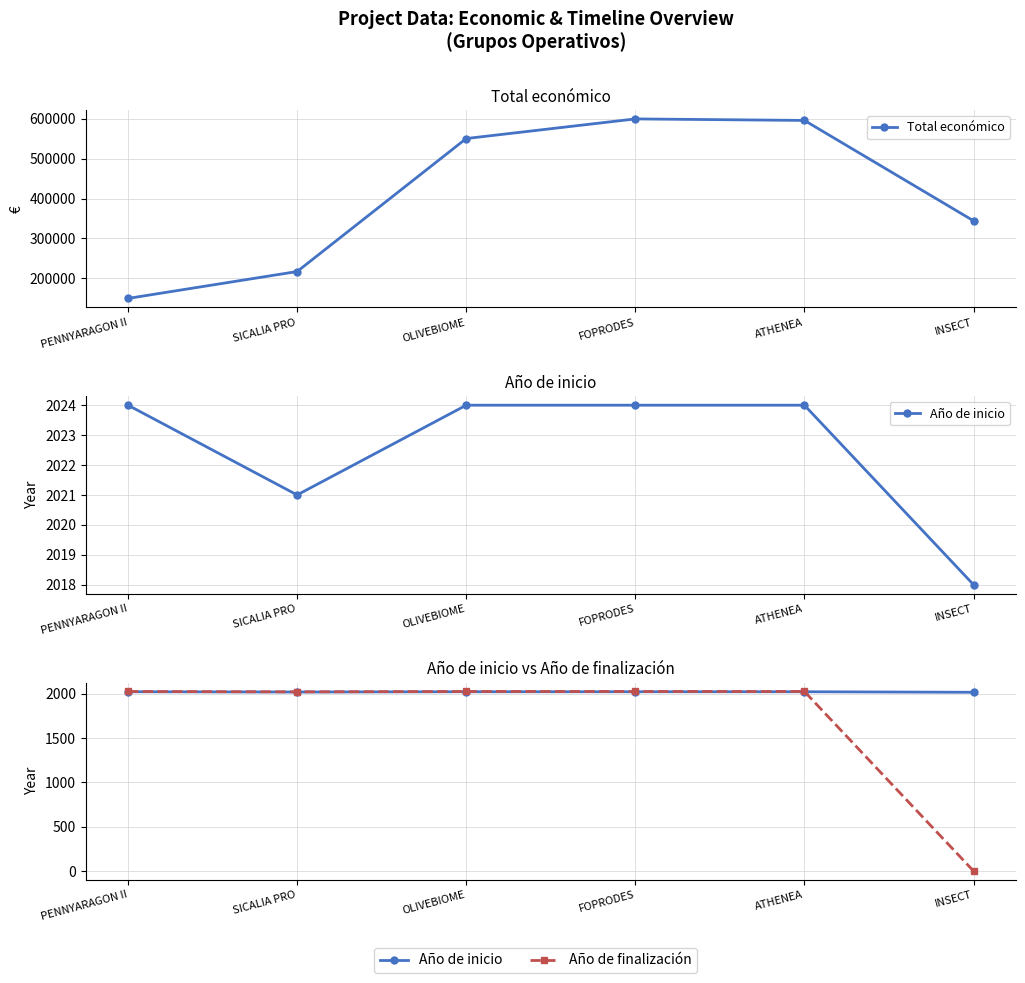

Which series has the largest total across all categories?

Total económico